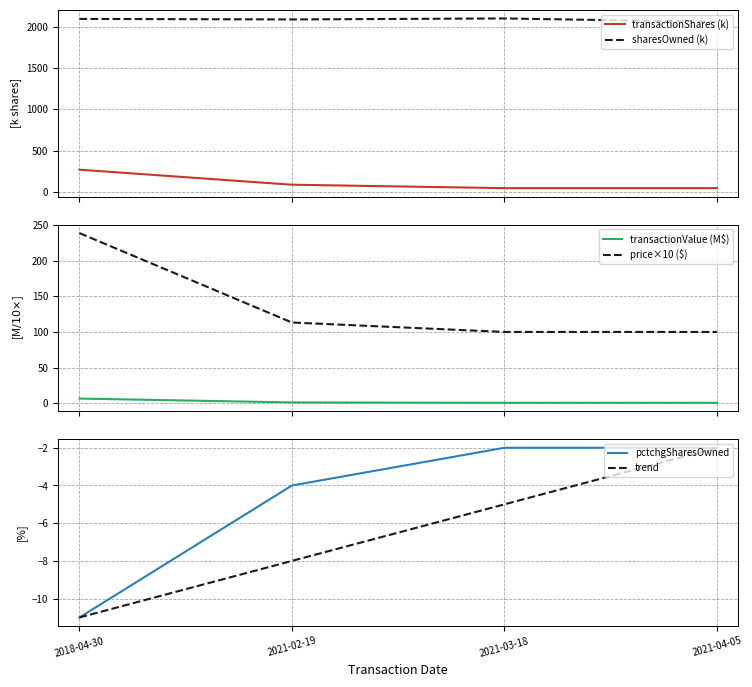

What is the total value across all series at 2018-04-30?

2592.3